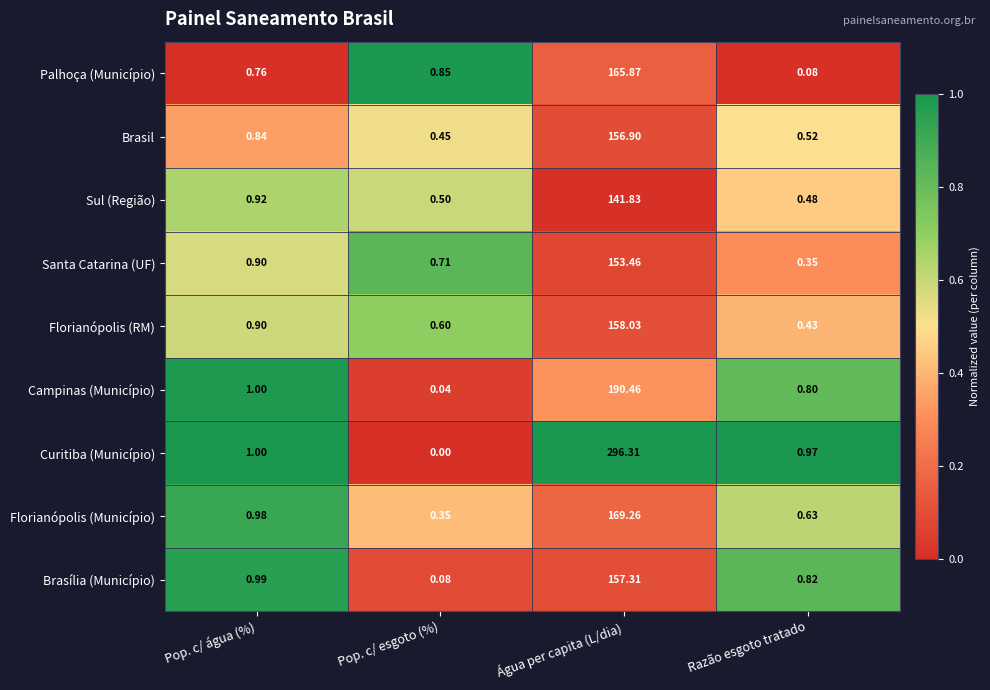

At which category is the sum across all series the highest?

Água per capita (L/dia)